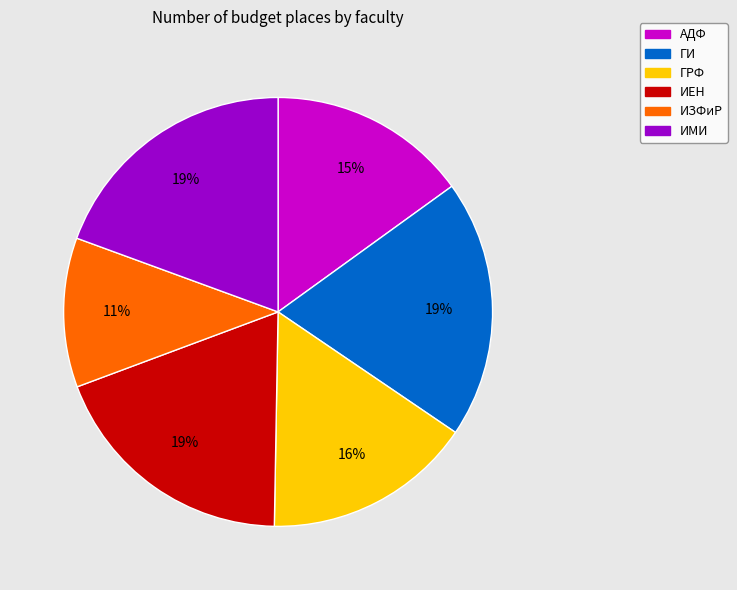

Is ГРФ the majority of the pie?

No